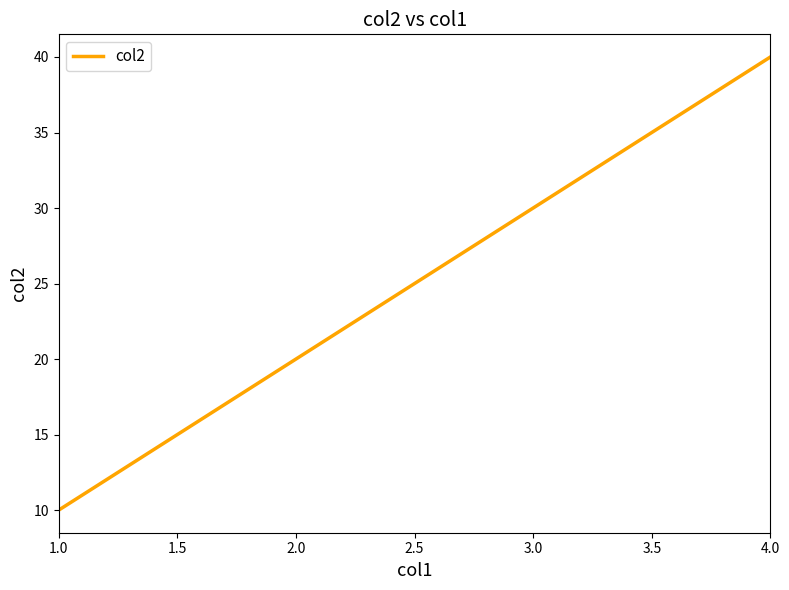

How many distinct data groups are displayed?

1